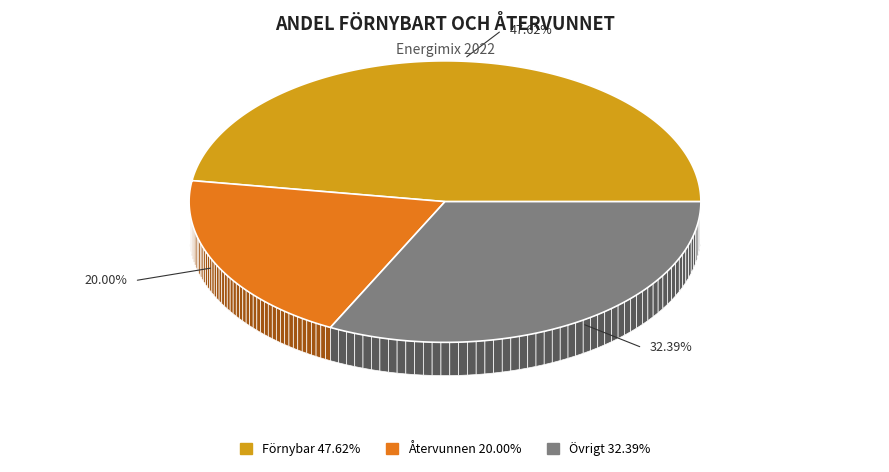

Combined, what portion of the pie is Övrigt and Förnybar?

80.0%